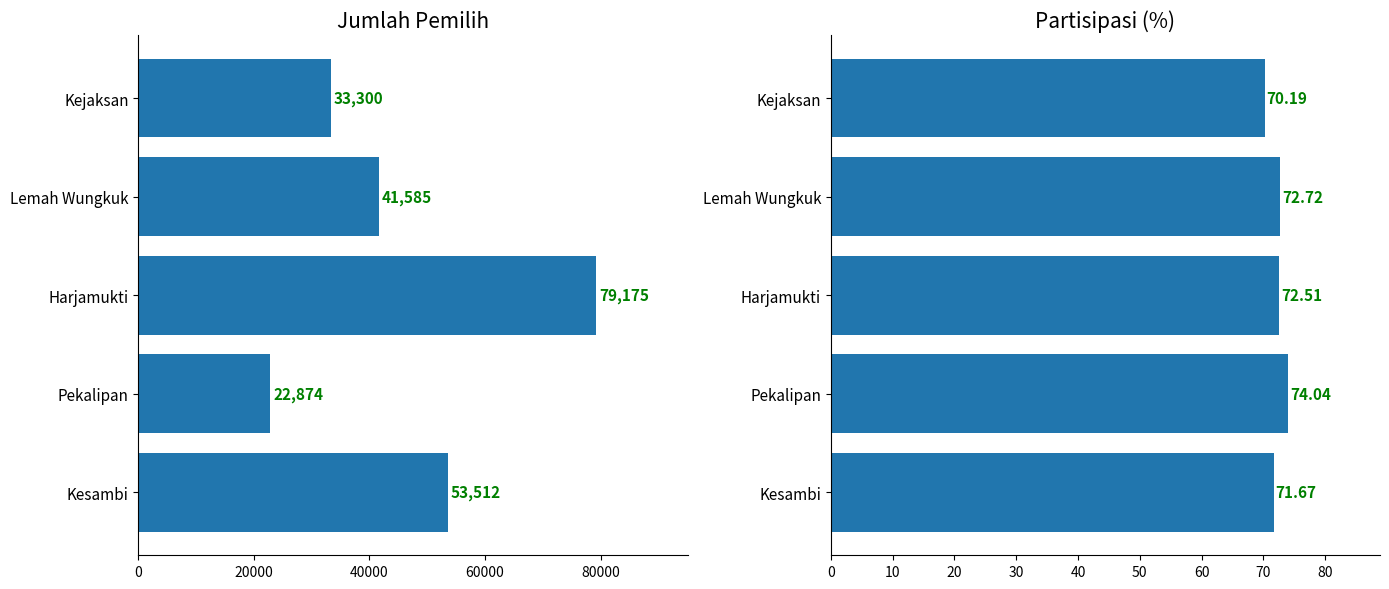

Does the chart contain any negative values?

No